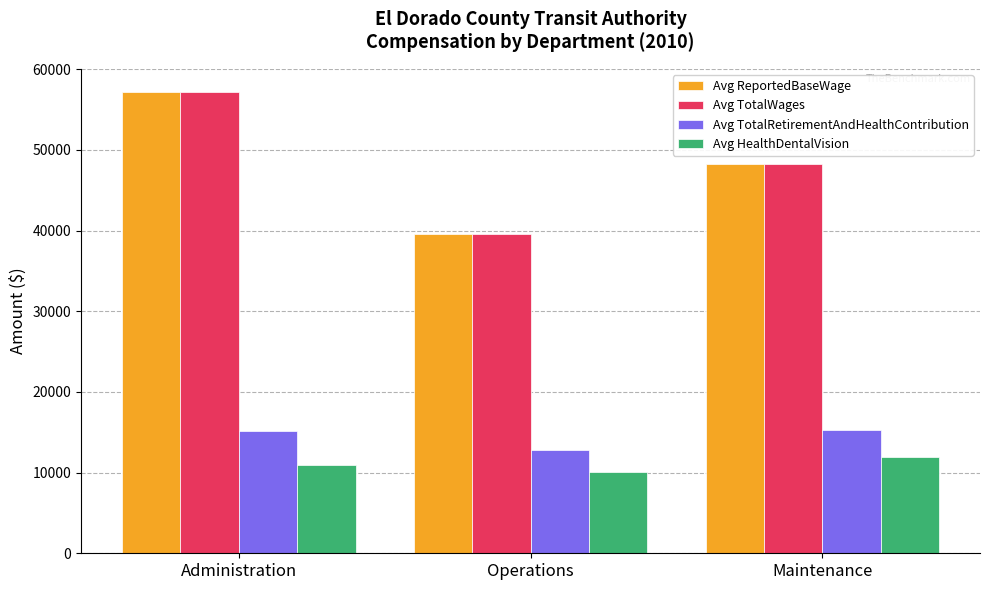

Does the chart contain stacked bars?

No